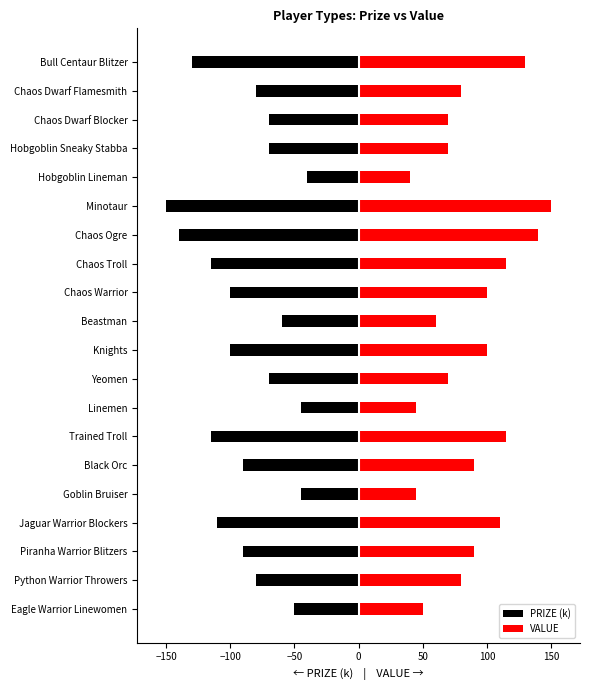

What is the maximum value shown in the chart?

150